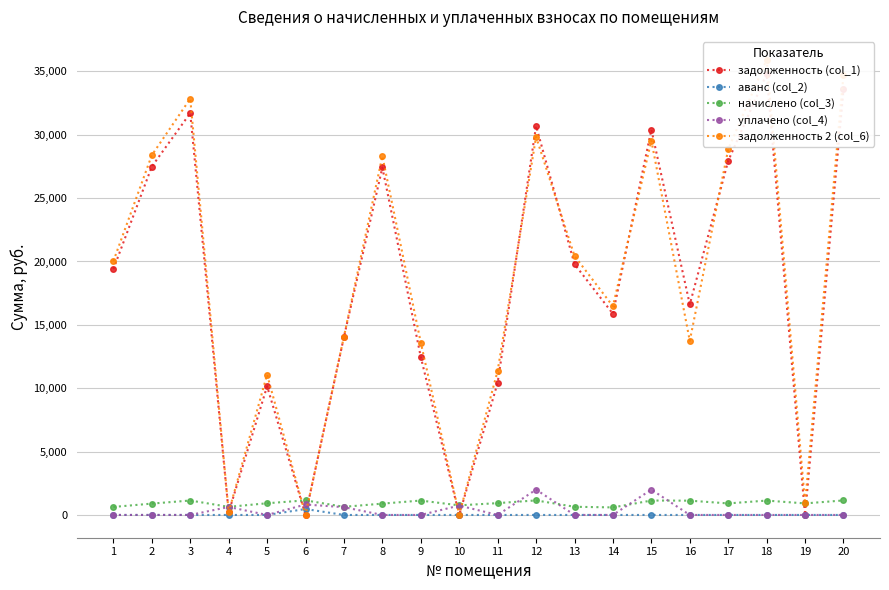

At which category does the chart reach its minimum across all series?

6